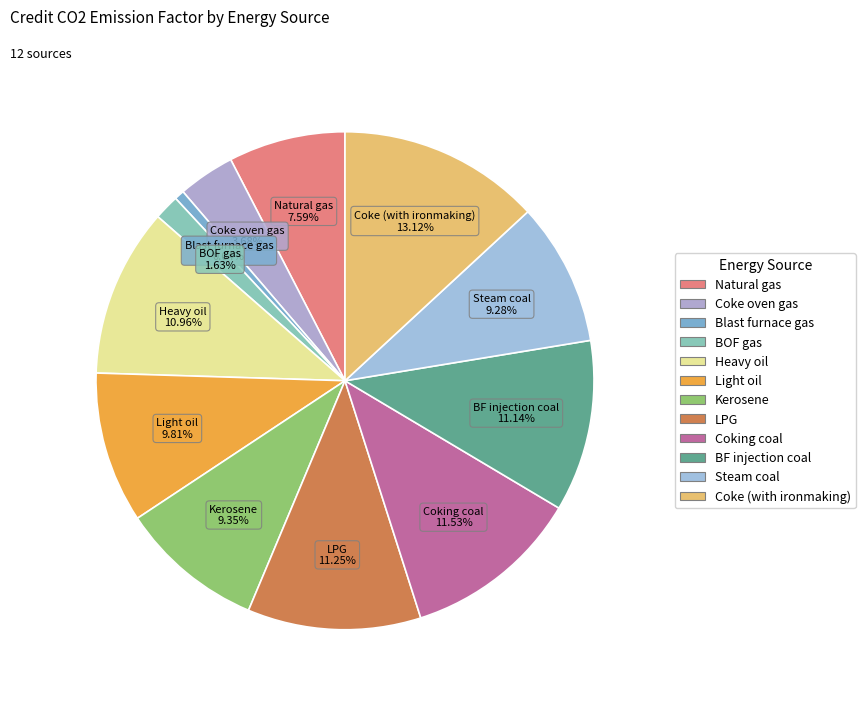

To the nearest percent, what is the difference between the largest and smallest slice percentages?

12%